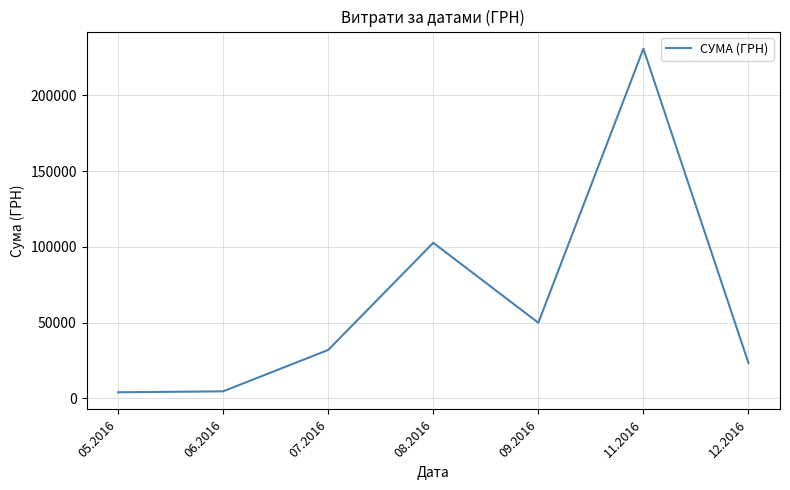

The value at 12.2016 is 23302.0. True or false?

True